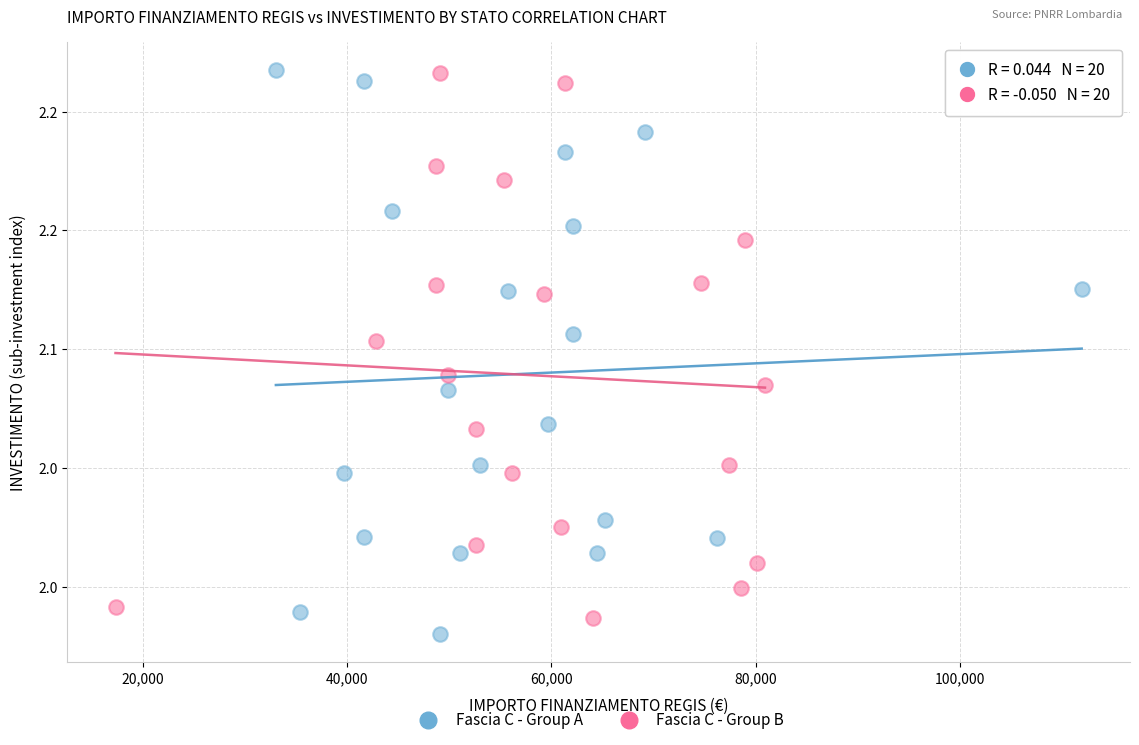

What are all the series names shown in the legend?

Fascia C - Group A, Fascia C - Group B